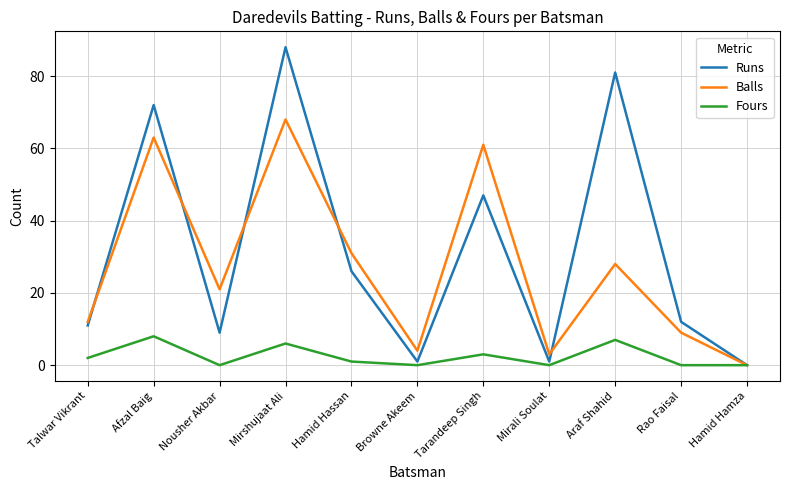

Is the value of Runs at Rao Faisal greater than the value of Fours at Hamid Hassan?

Yes